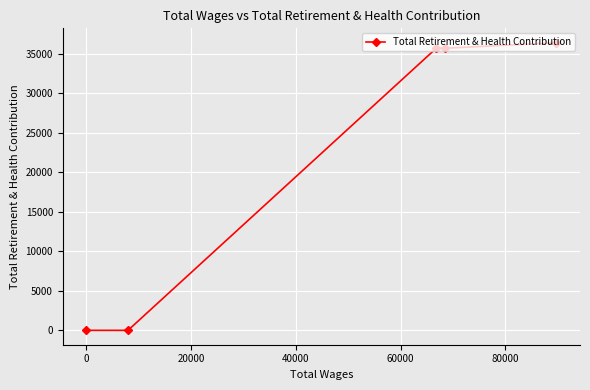

How many data points are less than 35677?

2